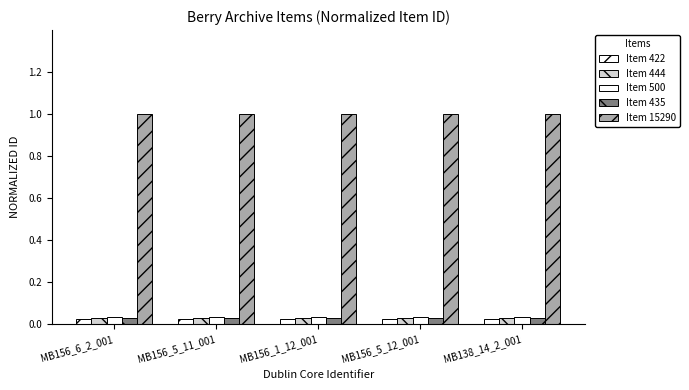

Count the number of data series in this chart.

5